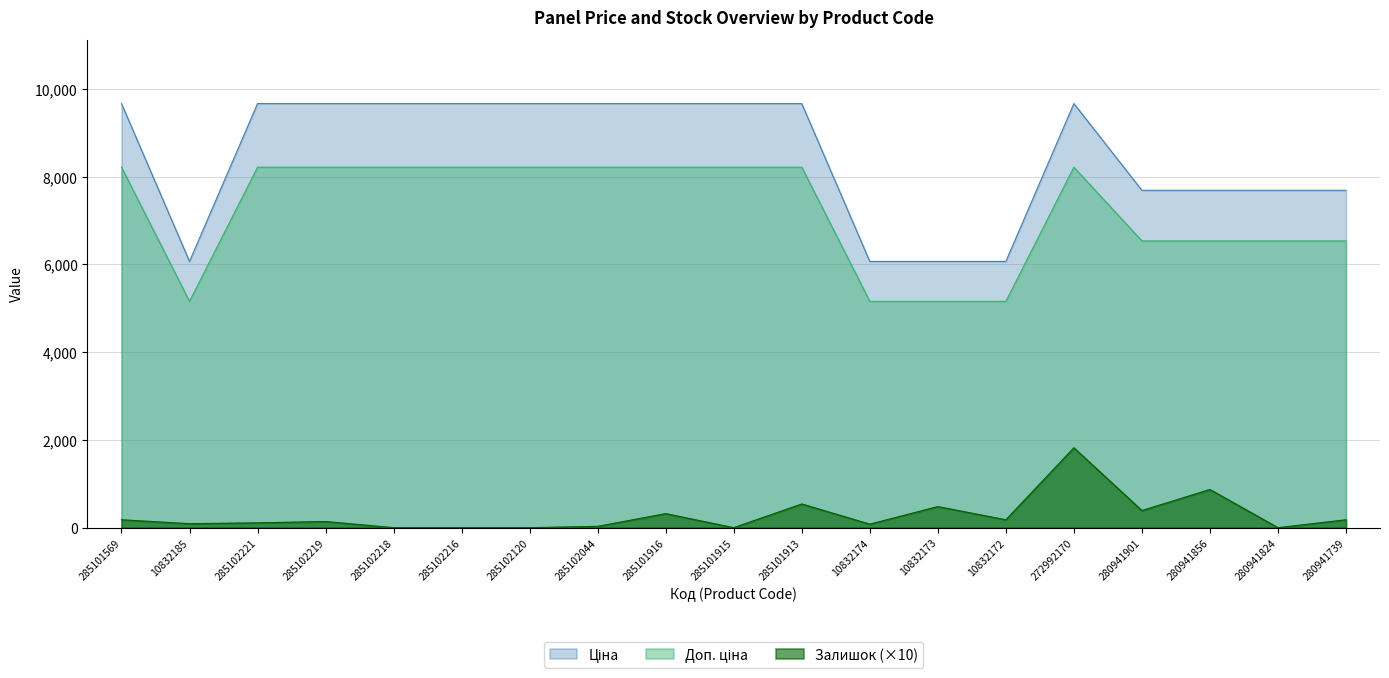

Reading left to right, transcribe all the data shown in this chart.

Ціна: 285101569=9664.7	10832185=6067.2	285102221=9664.7	285102219=9664.7	285102218=9664.7	285102216=9664.7	285102120=9664.7	285102044=9664.7	285101916=9664.7	285101915=9664.7	285101913=9664.7	10832174=6067.2	10832173=6067.2	10832172=6067.2	272992170=9664.7	280941901=7688.0	280941856=7688.0	280941824=7688.0	280941739=7688.0
Доп. ціна: 285101569=8215.0	10832185=5157.2	285102221=8215.0	285102219=8215.0	285102218=8215.0	285102216=8215.0	285102120=8215.0	285102044=8215.0	285101916=8215.0	285101915=8215.0	285101913=8215.0	10832174=5157.2	10832173=5157.2	10832172=5157.2	272992170=8215.0	280941901=6534.8	280941856=6534.8	280941824=6534.8	280941739=6534.8
Залишок: 285101569=180.0	10832185=90.0	285102221=110.0	285102219=140.0	285102218=0.0	285102216=0.0	285102120=0.0	285102044=30.0	285101916=320.0	285101915=0.0	285101913=540.0	10832174=80.0	10832173=480.0	10832172=180.0	272992170=1820.0	280941901=390.0	280941856=870.0	280941824=0.0	280941739=180.0